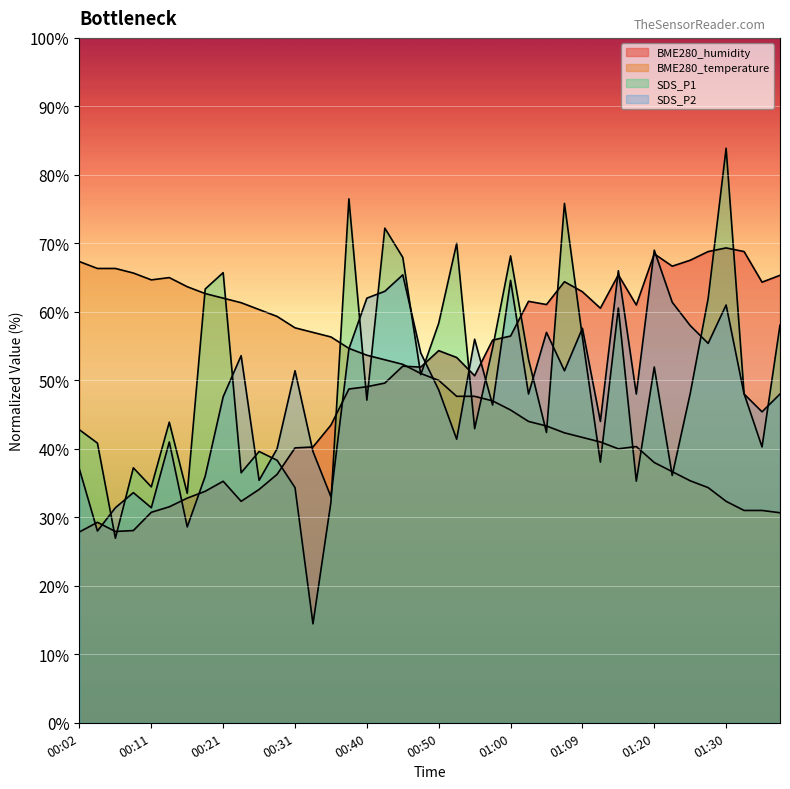

Reading right to left, extract all data points from this chart.

BME280_humidity: 65.3	64.3	68.8	69.3	68.8	67.5	66.7	68.5	61.0	65.4	60.5	62.9	64.4	61.1	61.5	56.5	55.9	50.7	53.3	54.3	51.9	52.1	49.6	49.1	48.7	43.5	40.3	40.1	36.3	34.1	32.3	35.3	33.8	32.8	31.5	30.7	28.1	27.9	29.3	27.9
BME280_temperature: 30.7	31.0	31.0	32.3	34.3	35.3	36.7	38.0	40.3	40.0	41.0	41.7	42.3	43.3	44.0	45.7	47.0	47.7	47.7	50.0	51.0	52.3	53.0	53.7	54.7	56.3	57.0	57.7	59.3	60.3	61.3	62.0	62.7	63.7	65.0	64.7	65.7	66.3	66.3	67.3
SDS_P1: 58.1	40.3	48.1	83.9	61.9	48.1	36.1	51.9	35.3	60.6	38.1	56.3	75.8	42.4	53.1	68.2	54.7	42.9	70.0	58.3	50.8	67.9	72.2	47.1	76.5	32.2	14.4	34.3	38.3	39.6	36.5	65.7	63.3	33.5	43.9	34.4	37.2	26.9	40.8	42.8
SDS_P2: 48.0	45.4	48.0	61.0	55.4	58.0	61.4	69.0	48.0	66.0	44.0	57.6	51.4	57.0	48.0	64.6	46.4	56.0	41.4	48.6	54.0	65.4	63.0	62.0	54.6	33.0	39.6	51.4	40.0	35.4	53.6	47.6	36.0	28.6	41.0	31.4	33.6	31.4	28.0	37.0